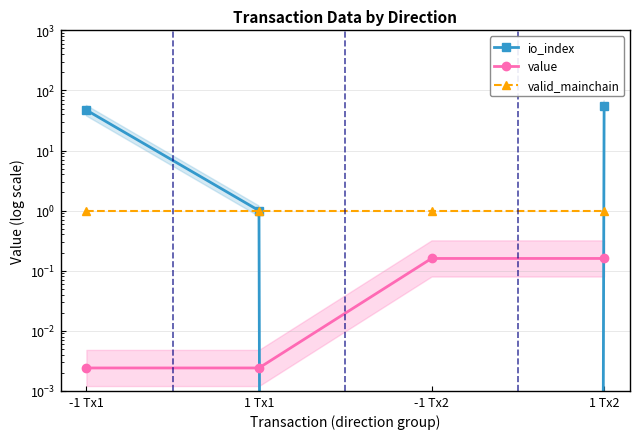

How many lines are shown in the chart?

3